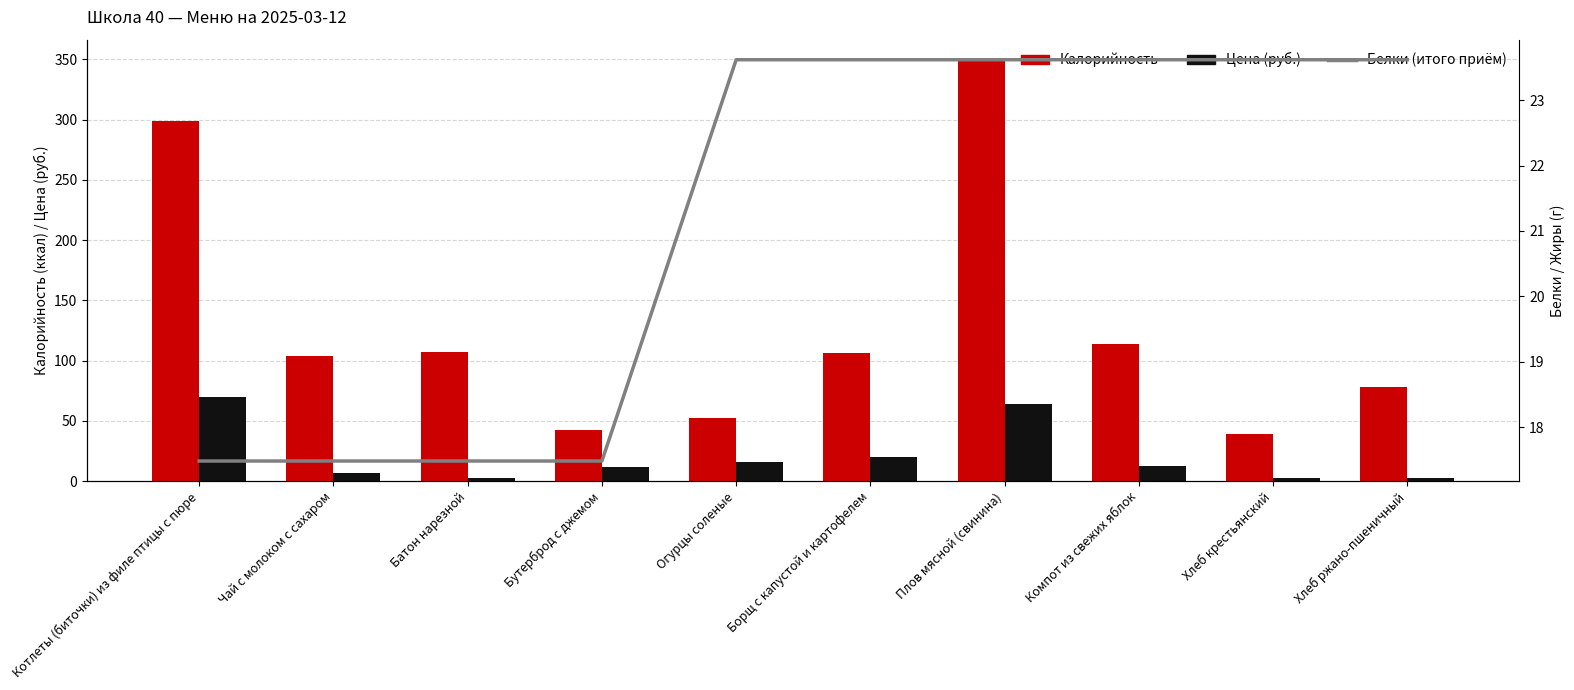

At which label does Цена (руб.) first exceed 12?

Котлеты (биточки) из филе птицы с пюре